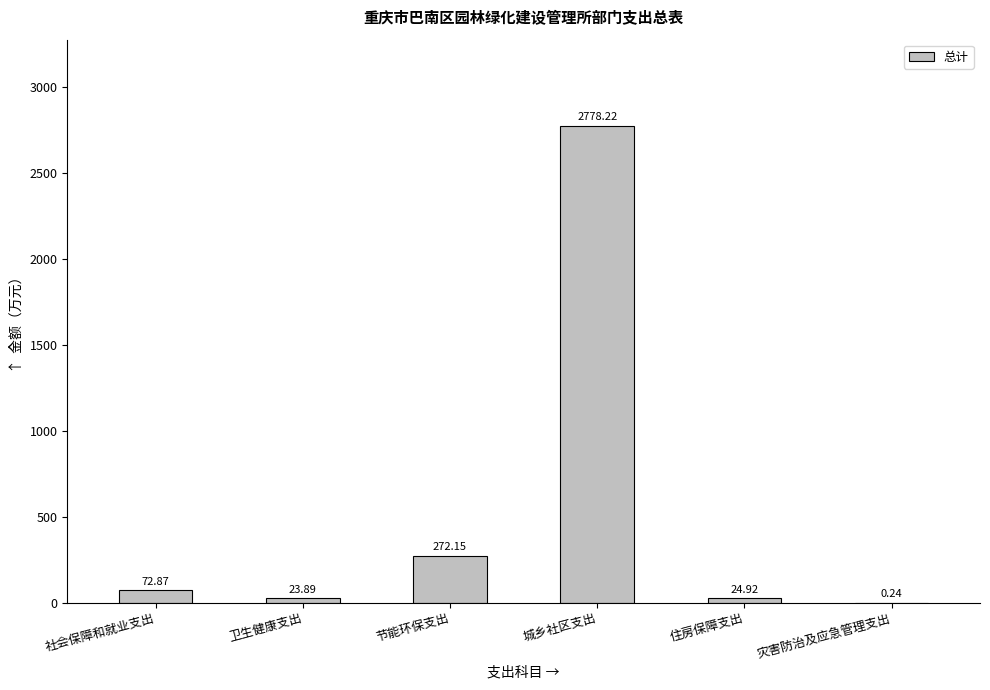

What is the difference between the values at 节能环保支出 and 住房保障支出?

247.2